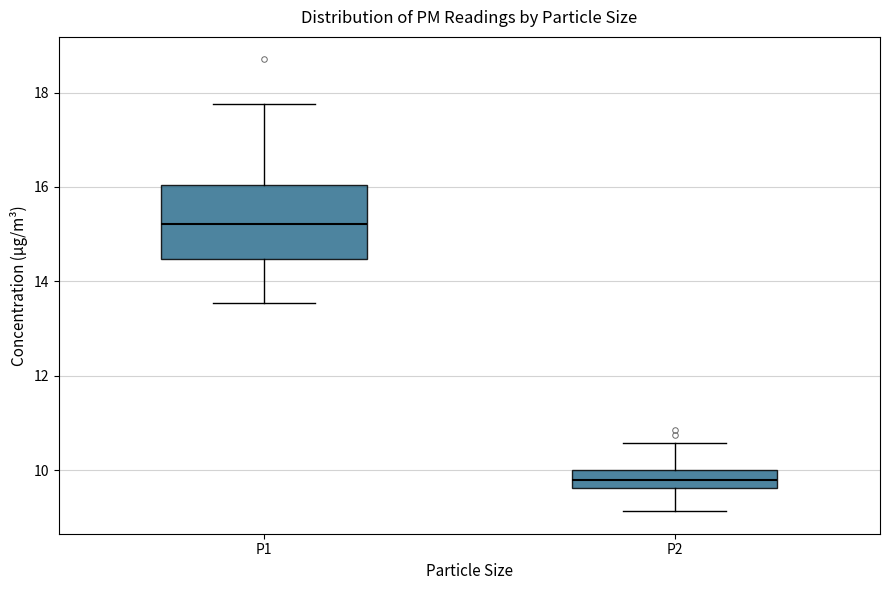

Reading left to right, transcribe this box plot: for each box, give where its median line is, the range the box spans, and where its two whiskers end, as read against the y-axis. The values are not printed on the chart, so give them approximately, as read against the axis.

P1: median 15.2, box 14.4 to 16.0, whiskers 13.6 to 17.8
P2: median 9.8, box 9.6 to 10.0, whiskers 9.2 to 10.6